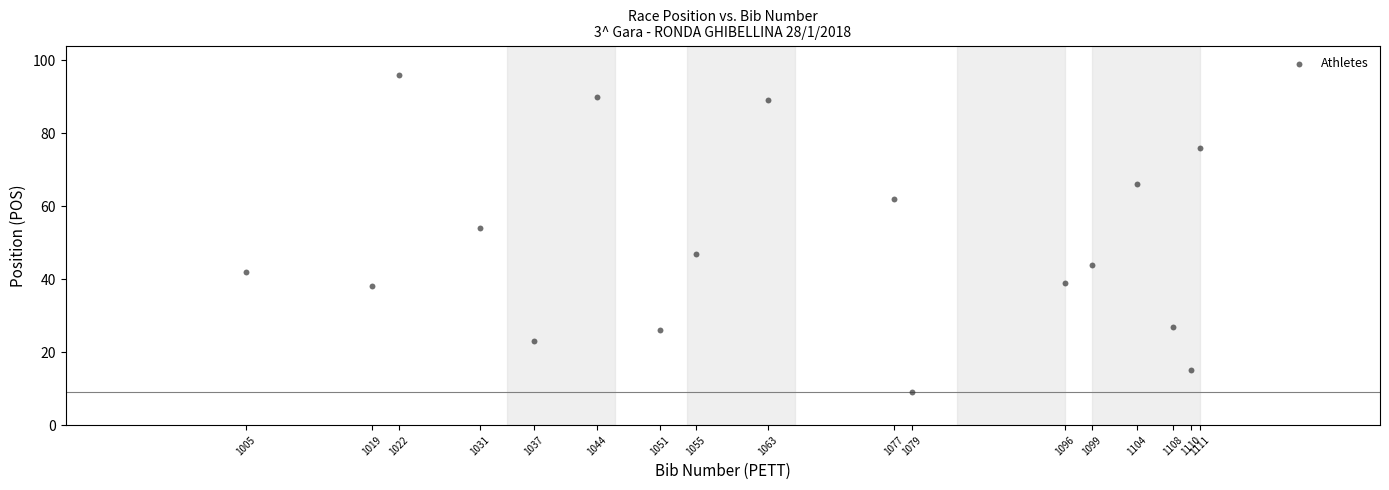

What is the range of X values (max minus min)?

106